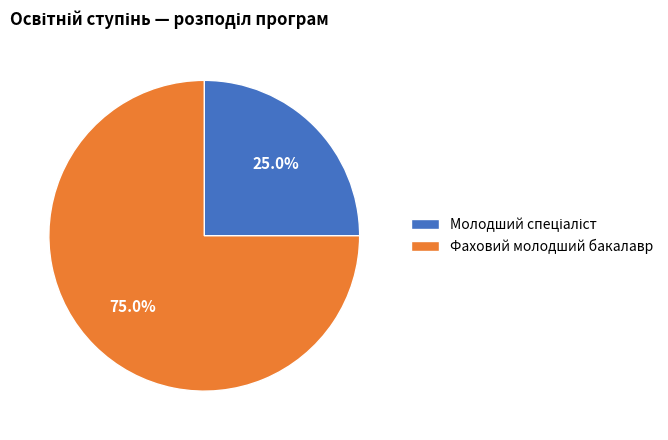

How much of the chart is everything except Фаховий молодший бакалавр?

25.0%